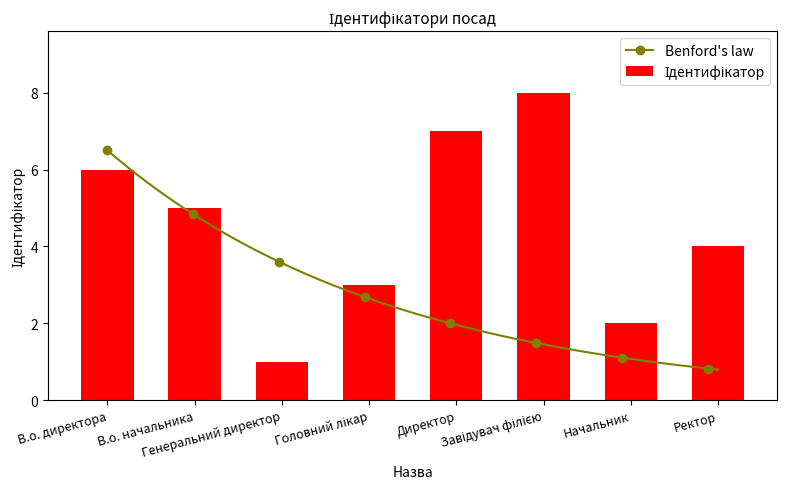

What is the greatest value displayed?

8